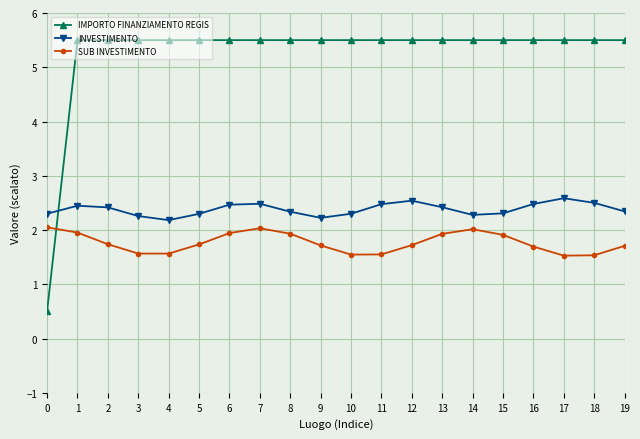

Does the chart have visible grid lines?

Yes